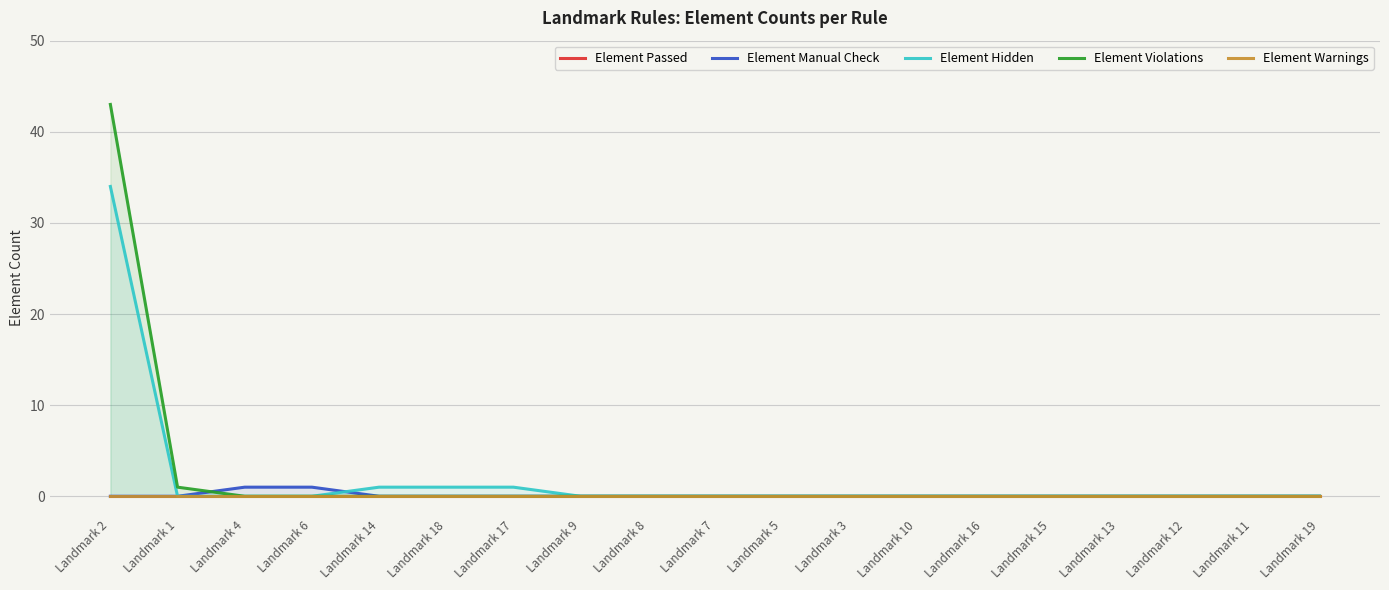

Rank the series by their maximum value, from highest to lowest.

Element Violations, Element Hidden, Element Manual Check, Element Passed, Element Warnings